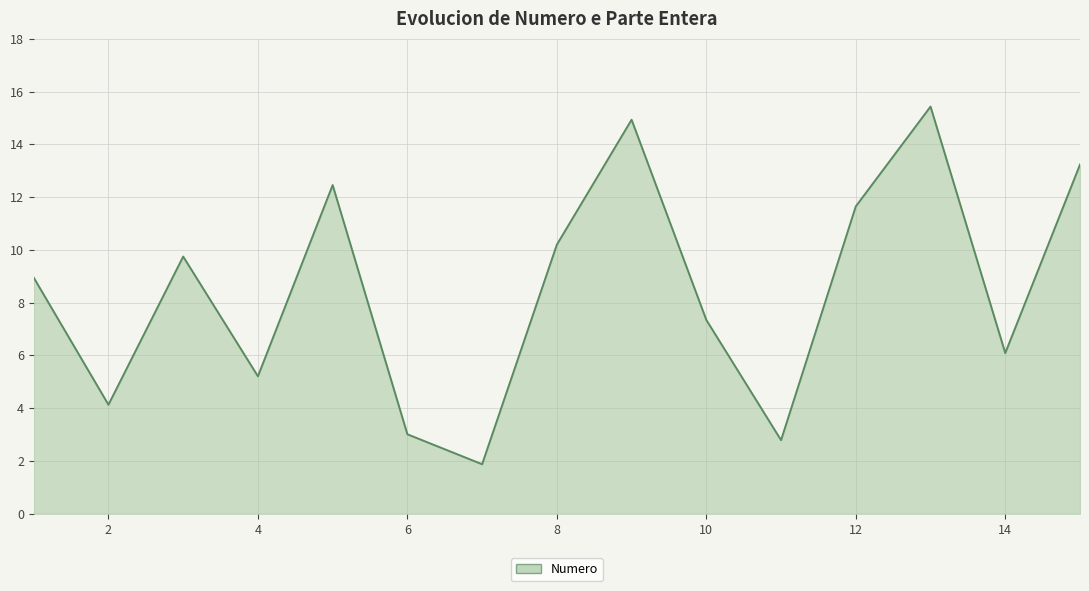

How many values exceed 8?

8